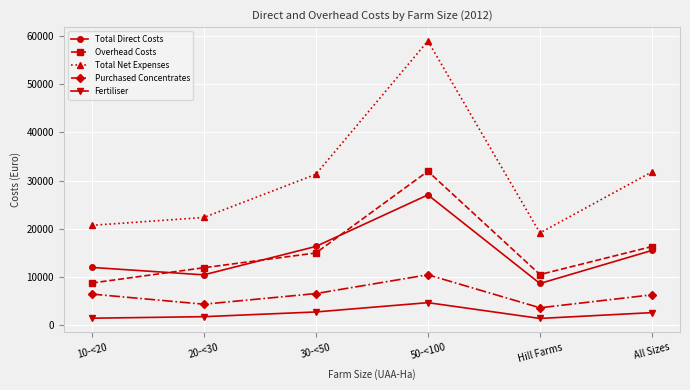

What is the average value of the Purchased Concentrates series?

6280